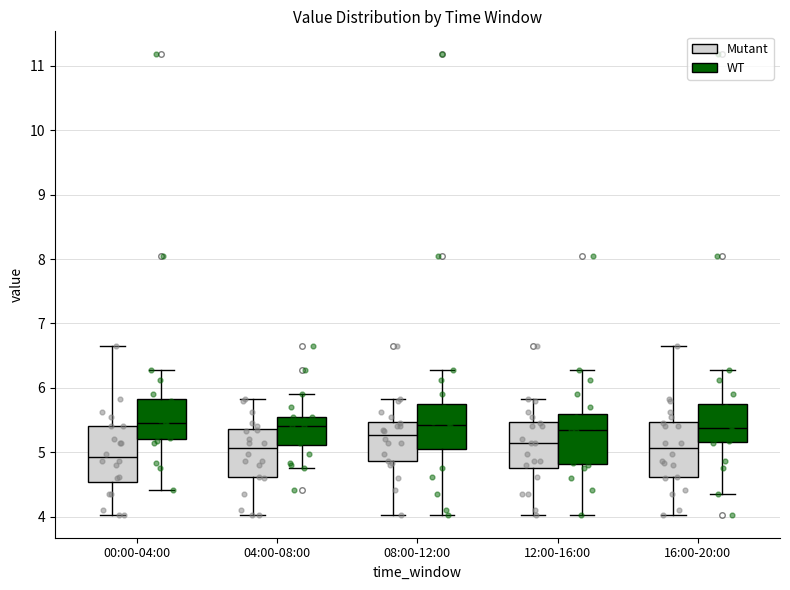

Where does the median line of the box for 08:00-12:00 (WT) sit on the y-axis? The values are not printed on the chart, so give them approximately, as read against the axis.

5.4